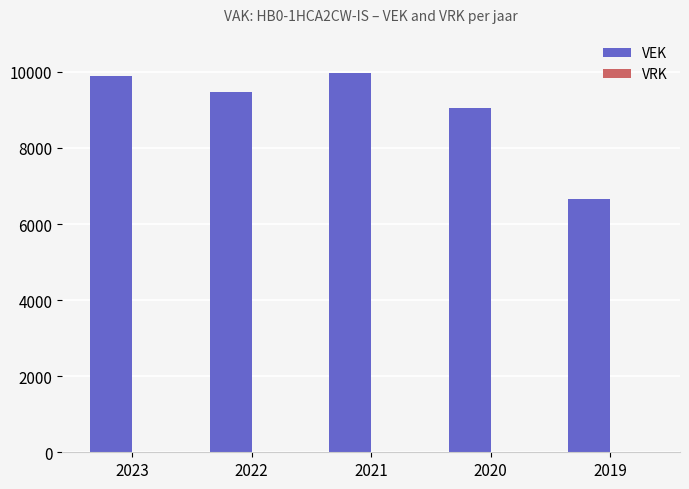

Are the bars grouped side by side (vs. stacked)?

No